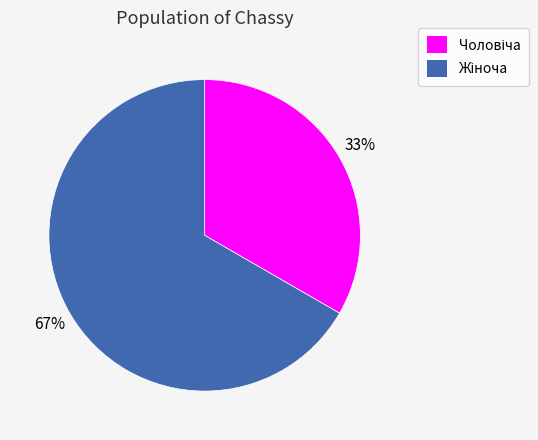

Is there any slice that represents more than half of the pie?

Yes